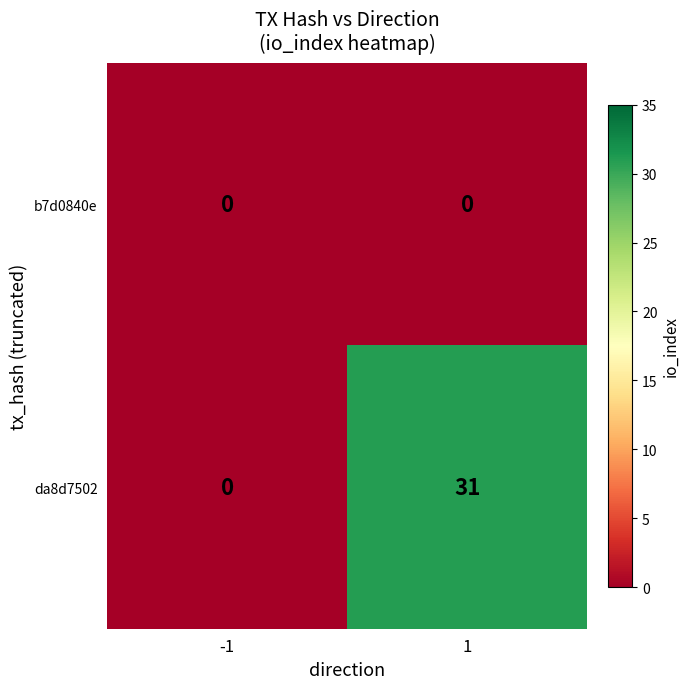

How many categories are shown in the chart?

2